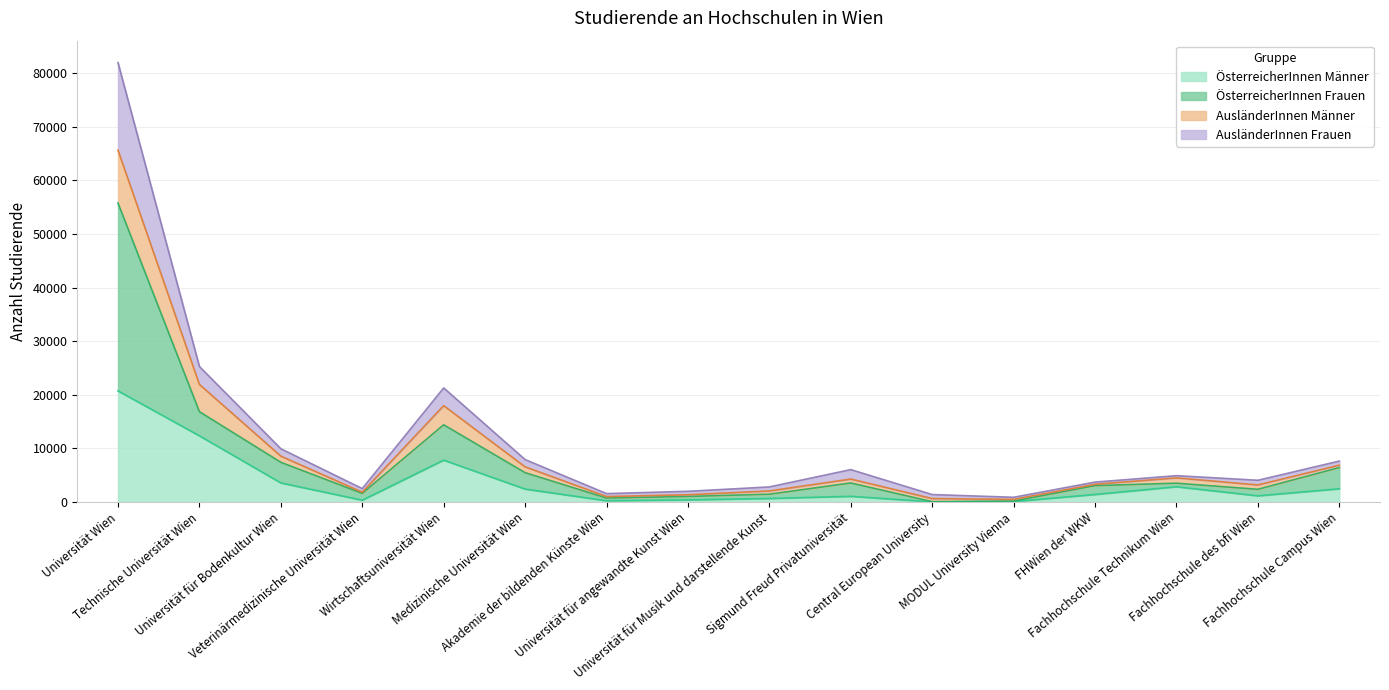

What is the highest value of the ÖsterreicherInnen Männer series?

20723